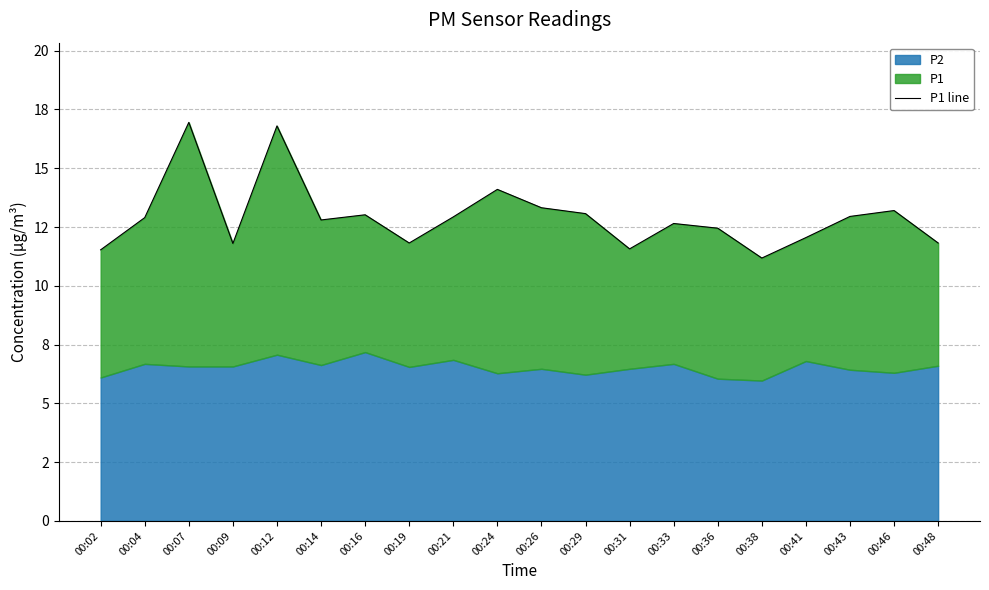

Reading right to left, list all the values displayed in this chart.

11.8	13.2	12.9	12.1	11.2	12.4	12.7	11.6	13.1	13.3	14.1	12.9	11.8	13.0	12.8	16.8	11.8	16.9	12.9	11.5